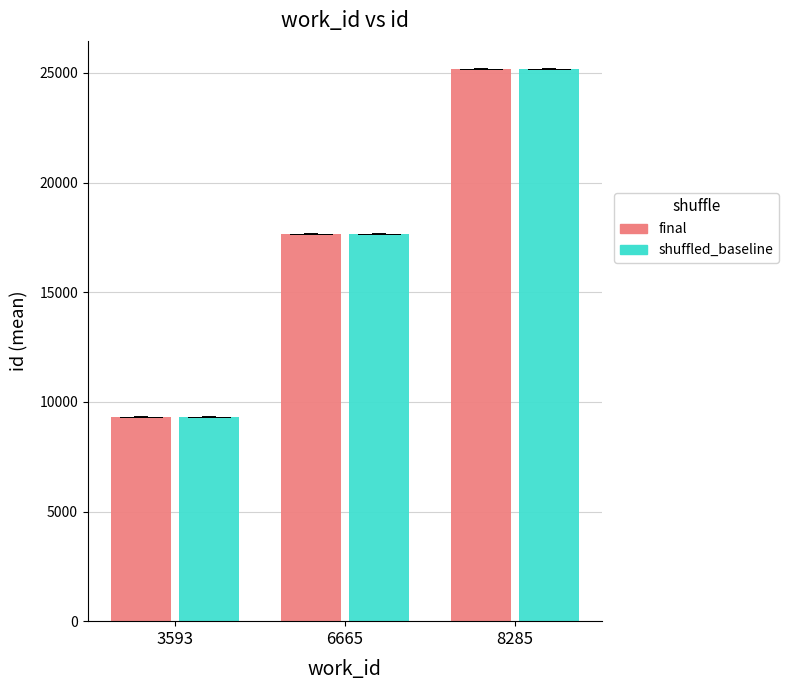

Reading left to right, extract all data points from this chart.

final: 9309.5	17671.5	25202.5
shuffled_baseline: 9310.0	17672.0	25203.0